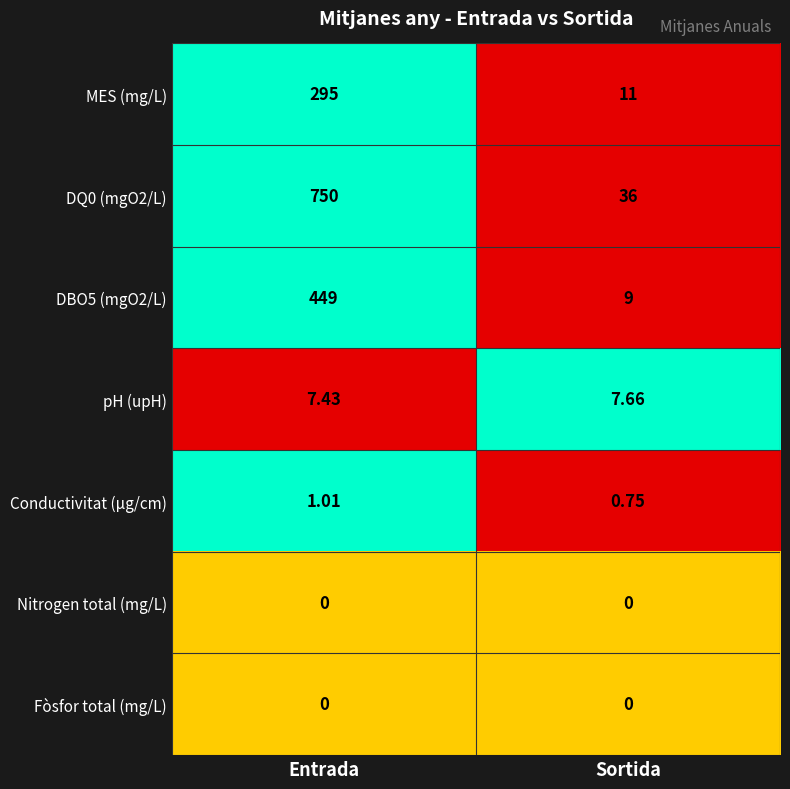

At which label is pH (upH) closest to 7?

Entrada